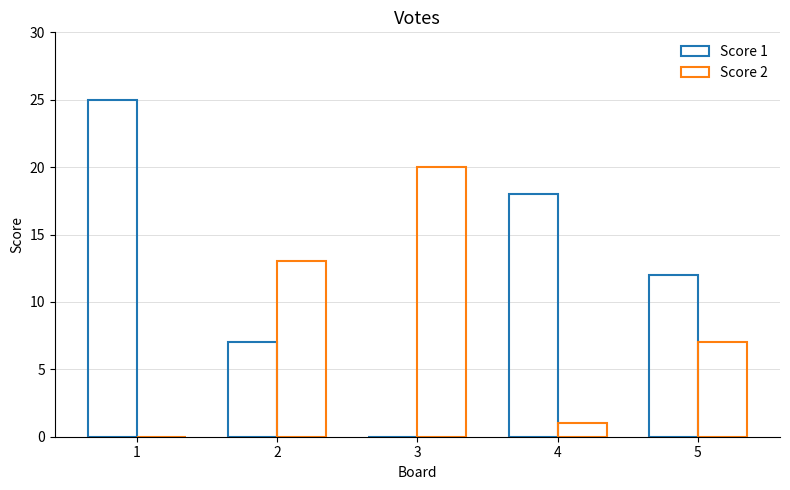

Are the bars grouped side by side (vs. stacked)?

Yes